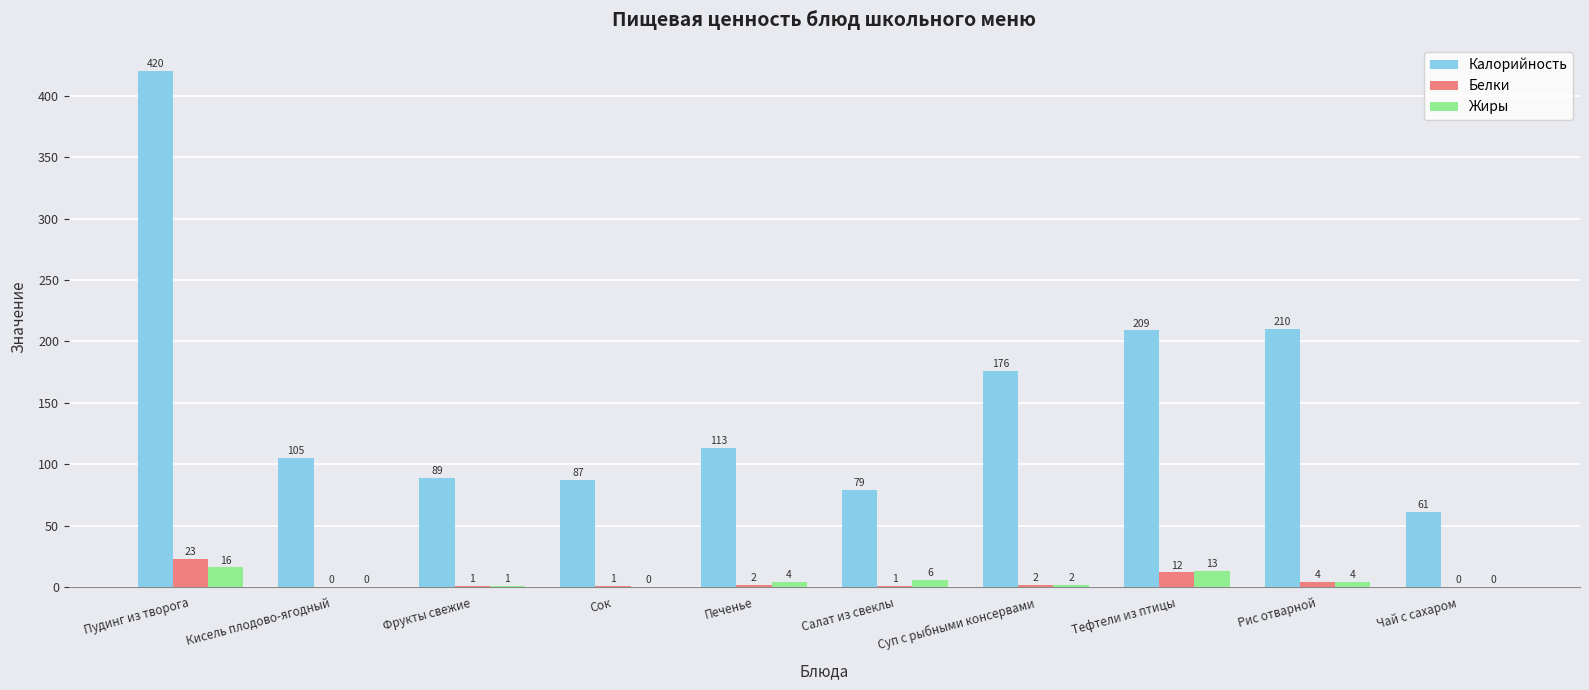

What is the difference between the Белки values at Тефтели из птицы and Печенье?

10